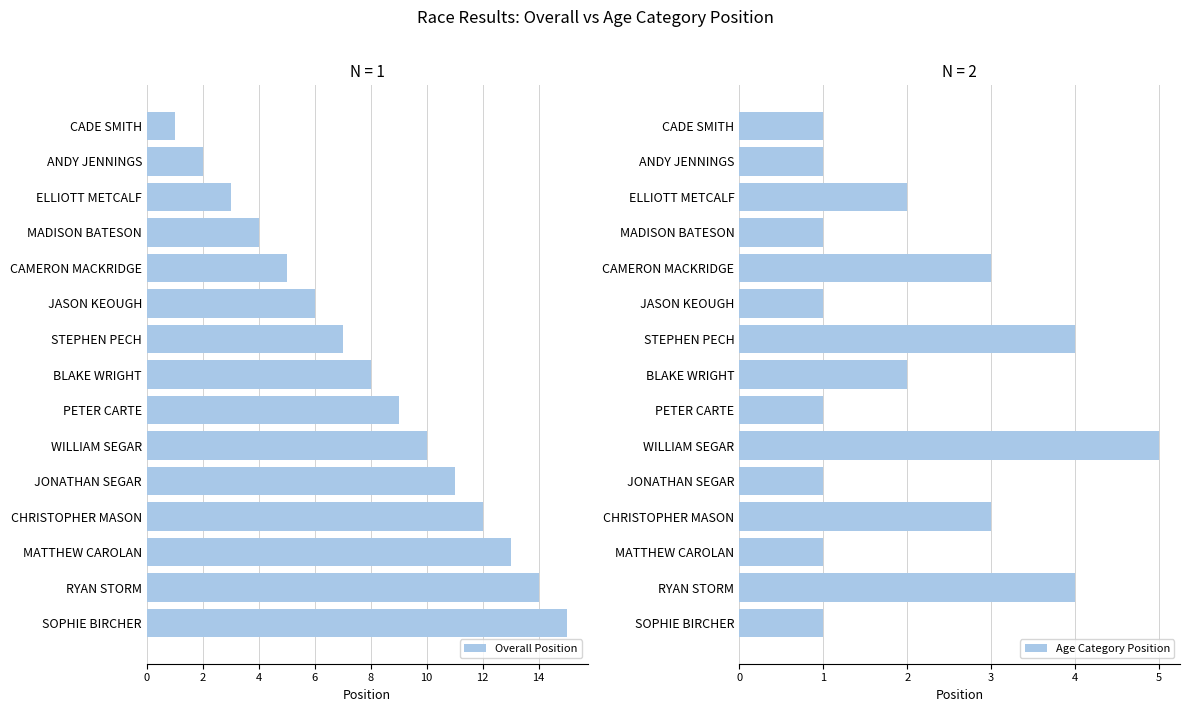

The value of Overall Position at BLAKE WRIGHT is 12. True or false?

False